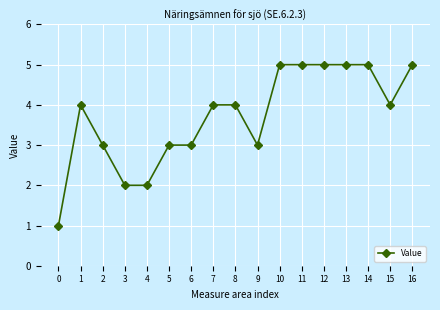

Count the values in the range 3 to 5.

14